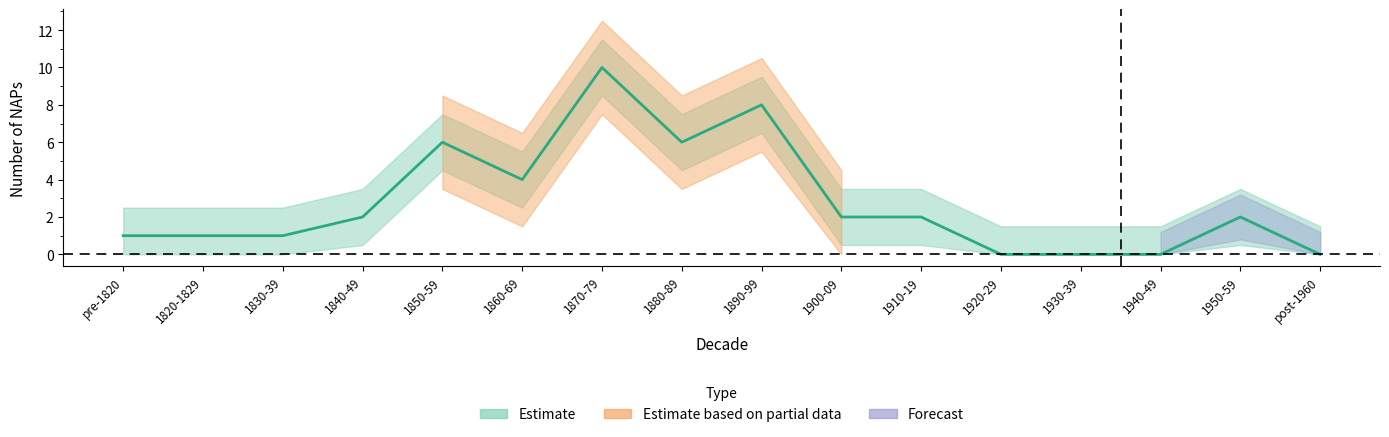

Rank the categories by value from lowest to highest.

1920-29, 1930-39, 1940-49, post-1960, pre-1820, 1820-1829, 1830-39, 1840-49, 1900-09, 1910-19, 1950-59, 1860-69, 1850-59, 1880-89, 1890-99, 1870-79